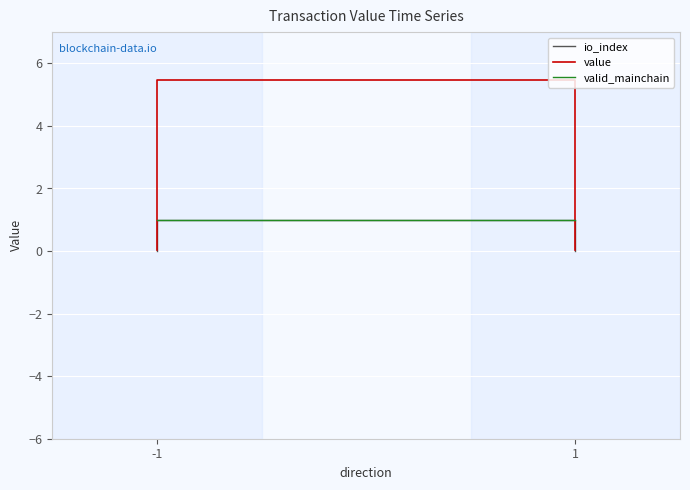

At which category is the sum across all series the highest?

-1